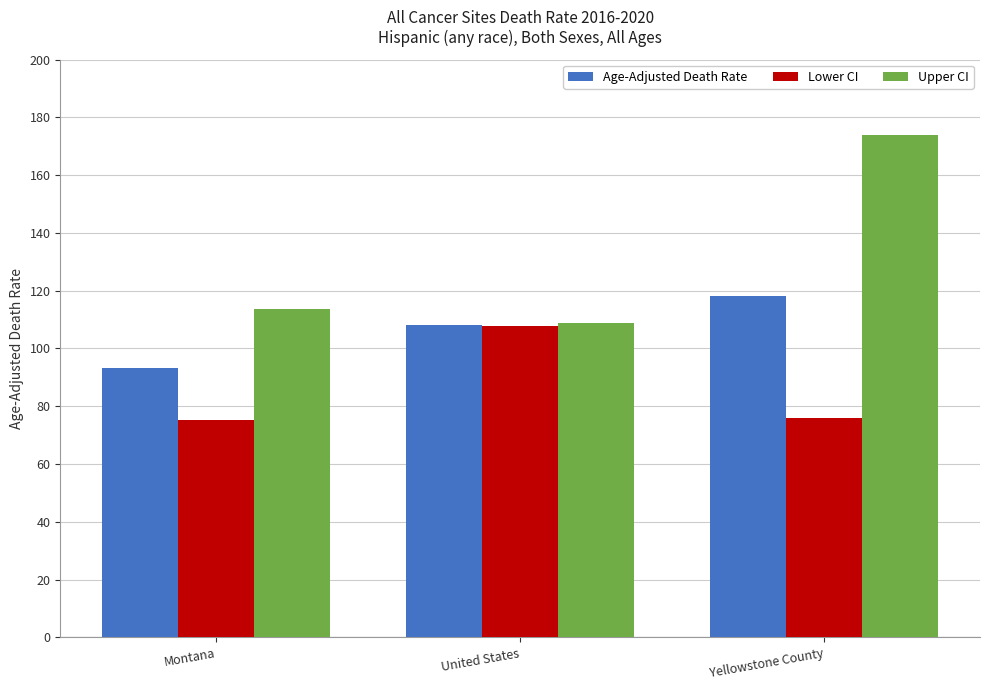

What is the sum of the Upper CI values at United States and Montana?

222.5